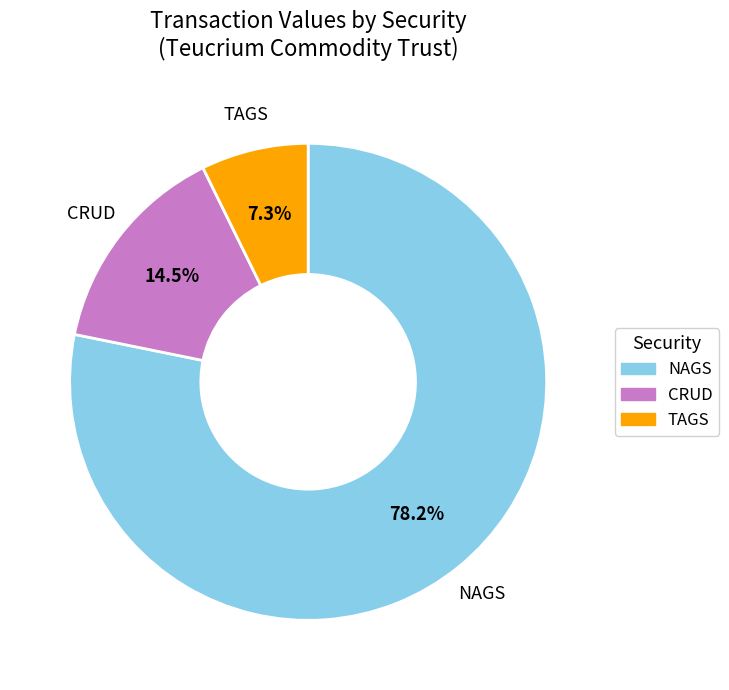

Is there a majority slice in this chart?

Yes